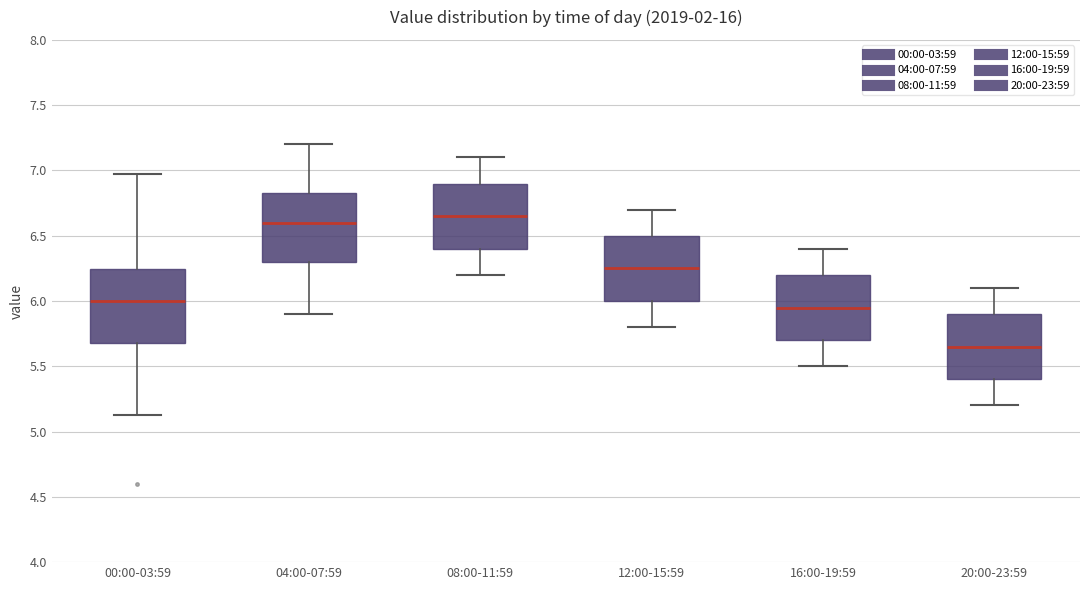

Reading left to right, read every box against the y-axis: the position of its median line, the range the box covers, and the ends of its whiskers. The values are not printed on the chart, so give them approximately, as read against the axis.

00:00-03:59: median 6.00, box 5.70 to 6.25, whiskers 5.15 to 6.95
04:00-07:59: median 6.60, box 6.30 to 6.85, whiskers 5.90 to 7.20
08:00-11:59: median 6.65, box 6.40 to 6.90, whiskers 6.20 to 7.10
12:00-15:59: median 6.25, box 6.00 to 6.50, whiskers 5.80 to 6.70
16:00-19:59: median 5.95, box 5.70 to 6.20, whiskers 5.50 to 6.40
20:00-23:59: median 5.65, box 5.40 to 5.90, whiskers 5.20 to 6.10